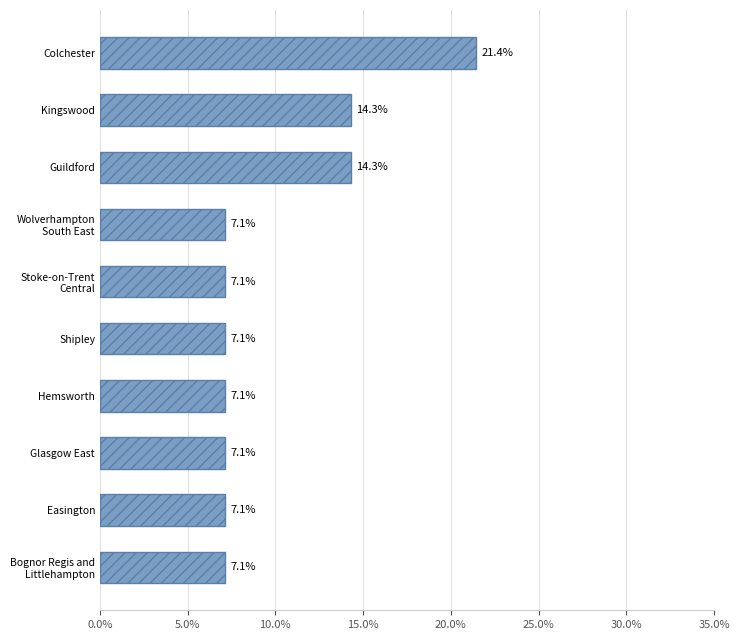

The value at Stoke-on-Trent Central is 7.1. True or false?

True